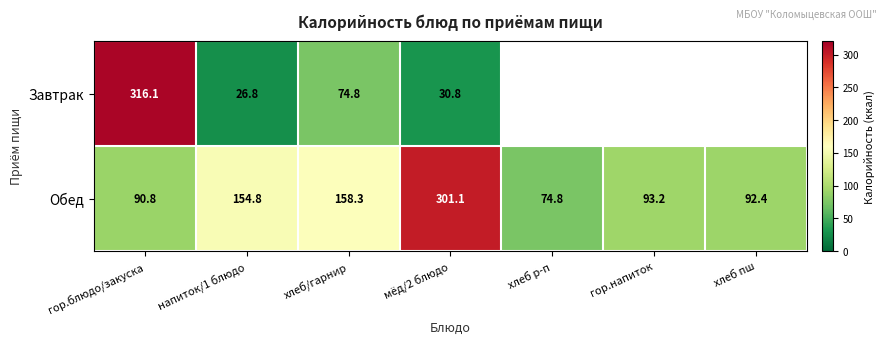

What is the approximate value of Обед at хлеб р-п?

74.8